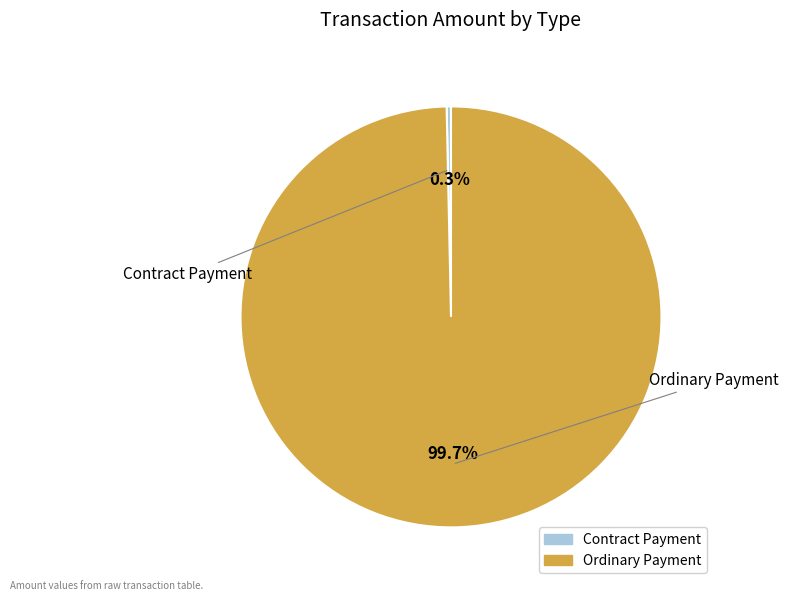

To the nearest percent, what is the average slice percentage?

50%